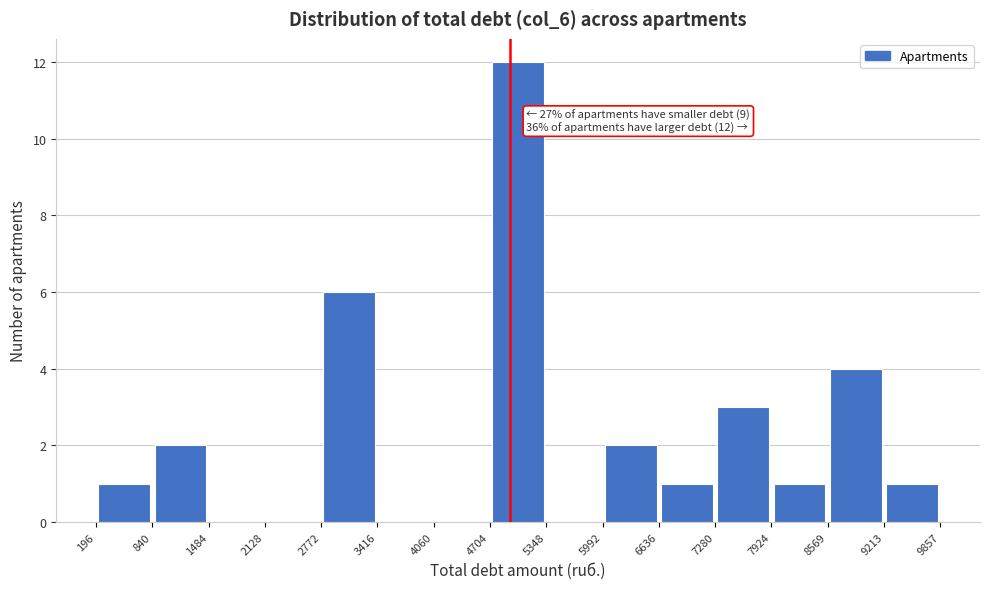

Which range on the x-axis has the tallest bar?

4704 to 5348